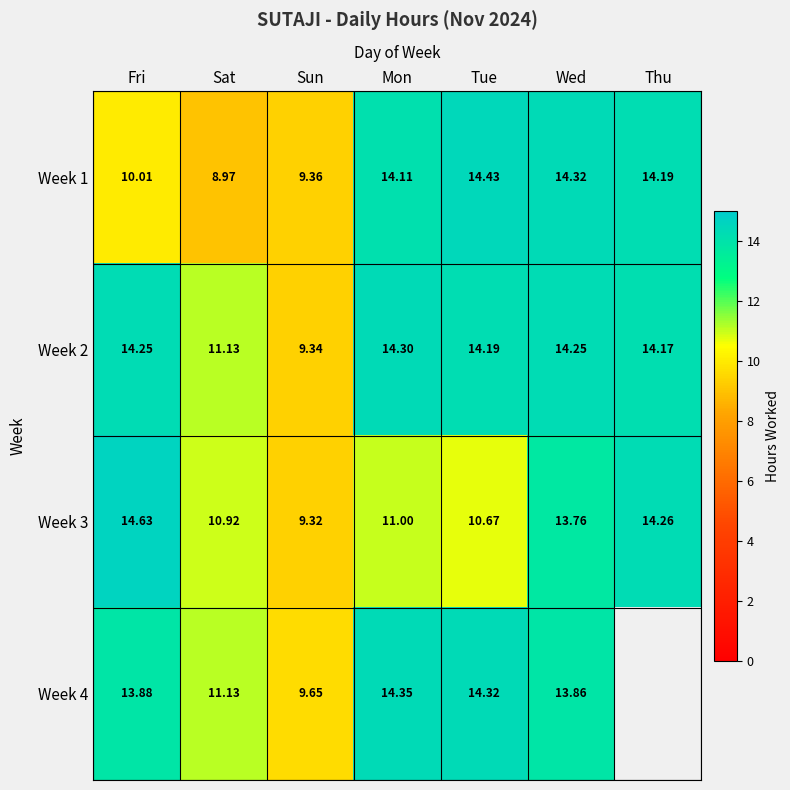

How many values in the Week 1 series exceed 14?

4